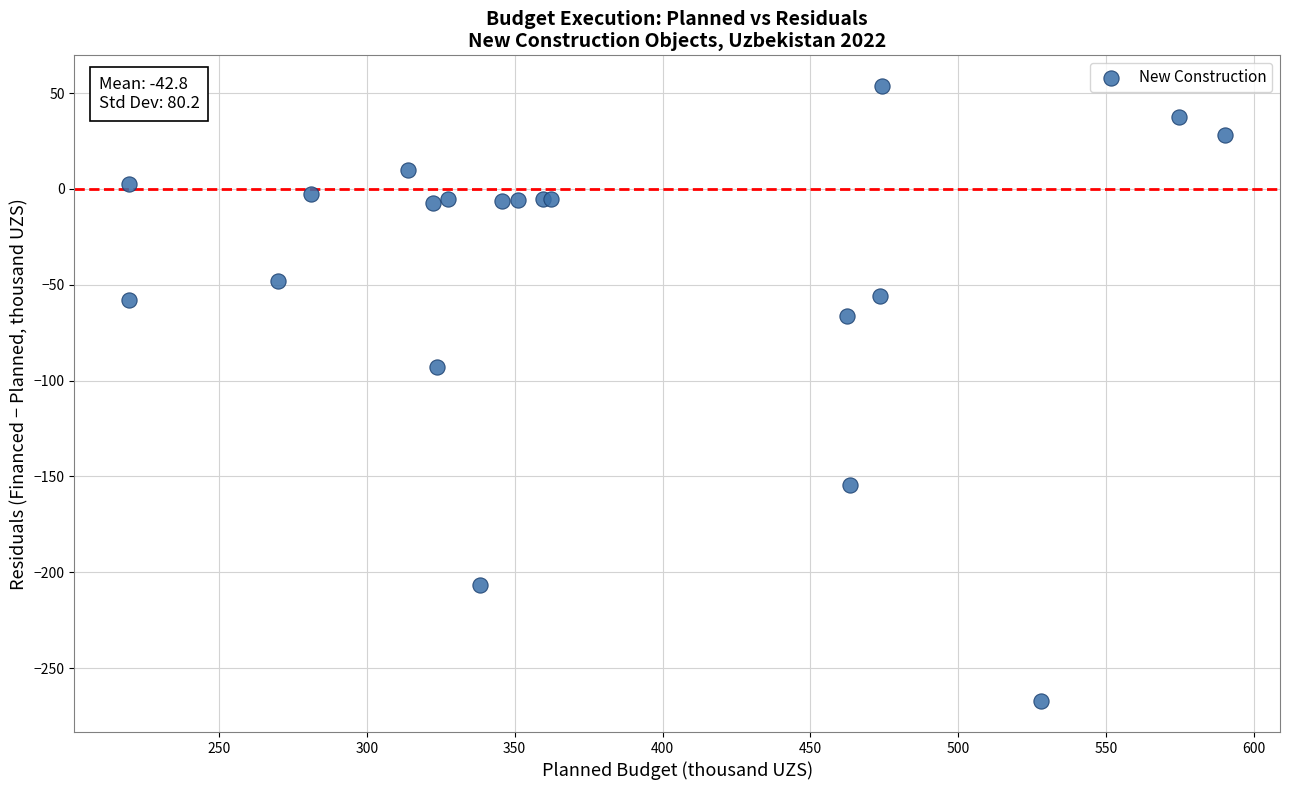

What Y value in the scatter plot is closest to -106?

-93.0